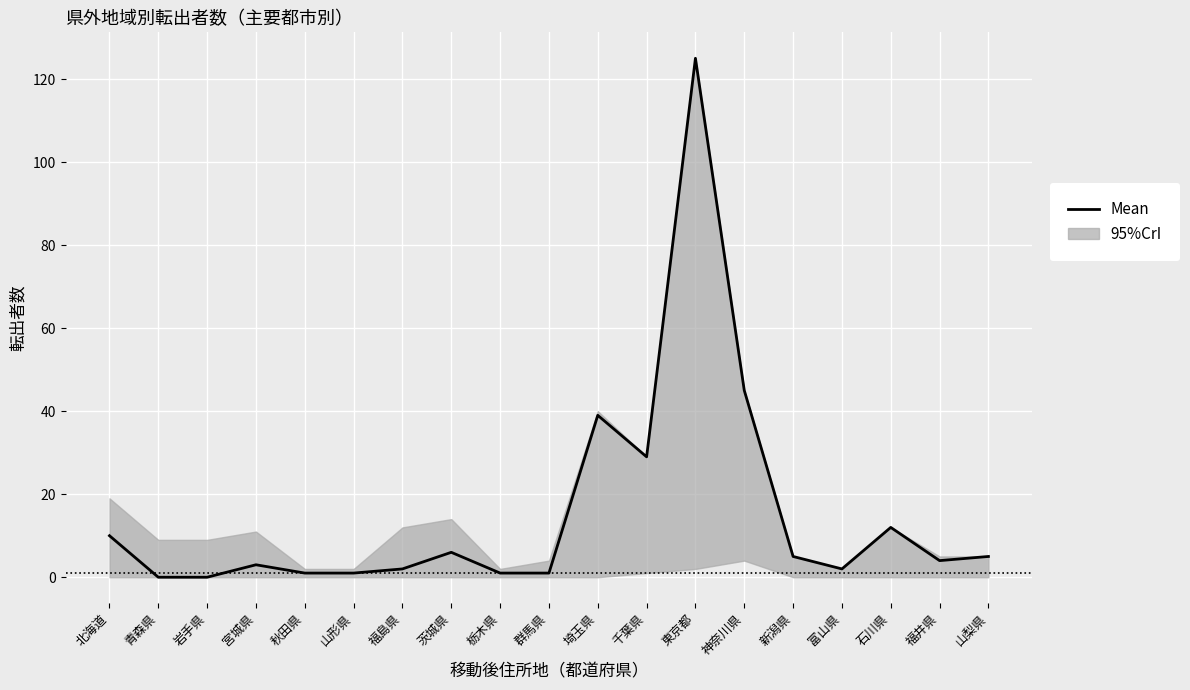

What is the sum of all values?

291